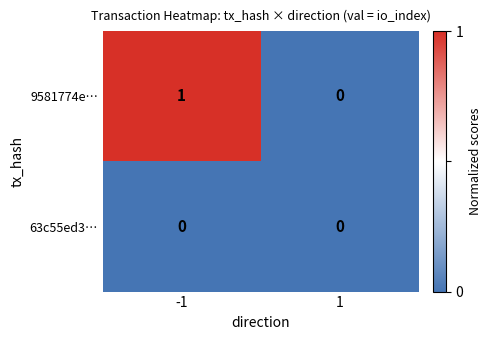

Rank the series by their average value, from lowest to highest.

63c55ed3…, 9581774e…